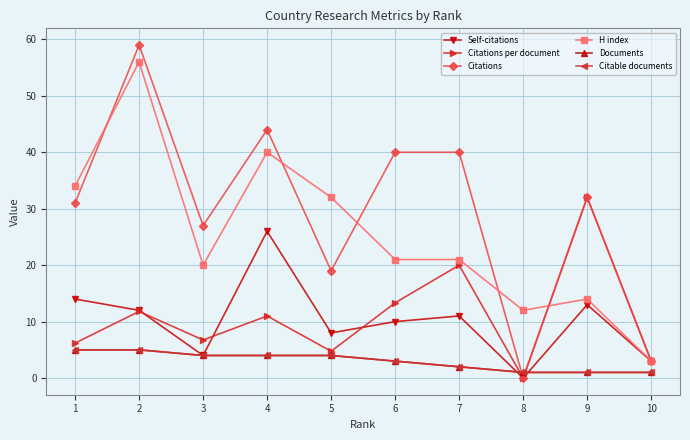

List the series in order of their peak value, lowest first.

Documents, Citable documents, Self-citations, Citations per document, H index, Citations